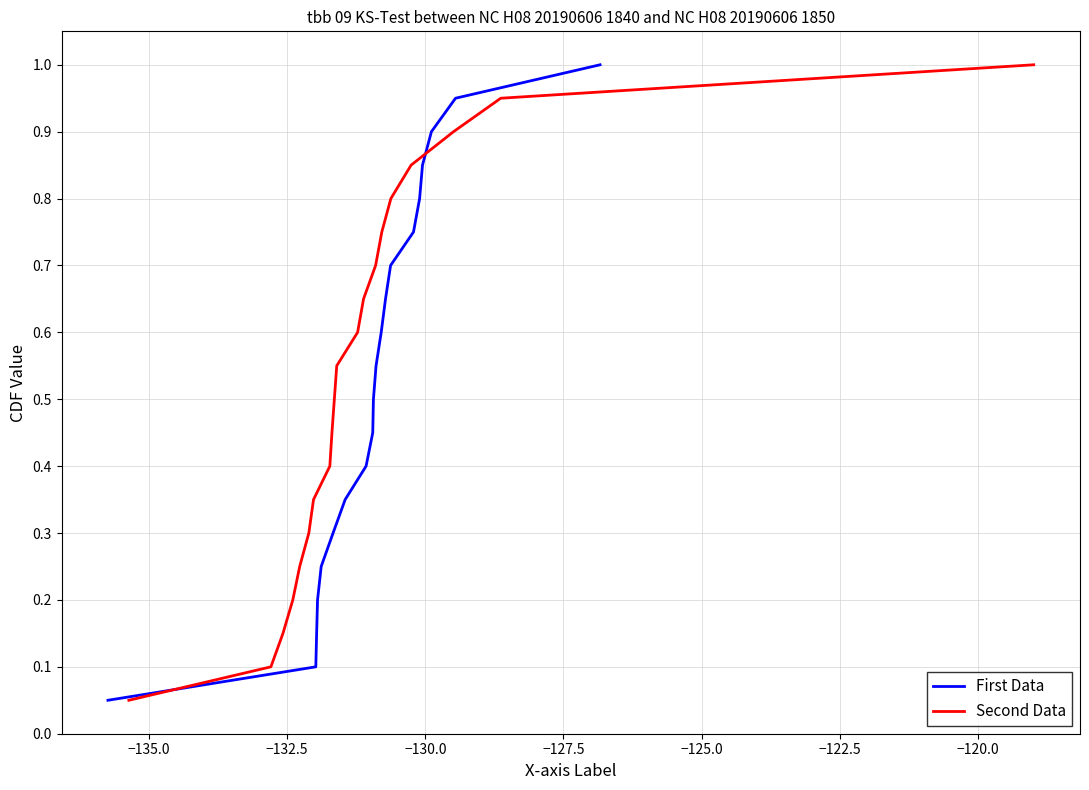

What is the maximum value for Second Data?

1.0